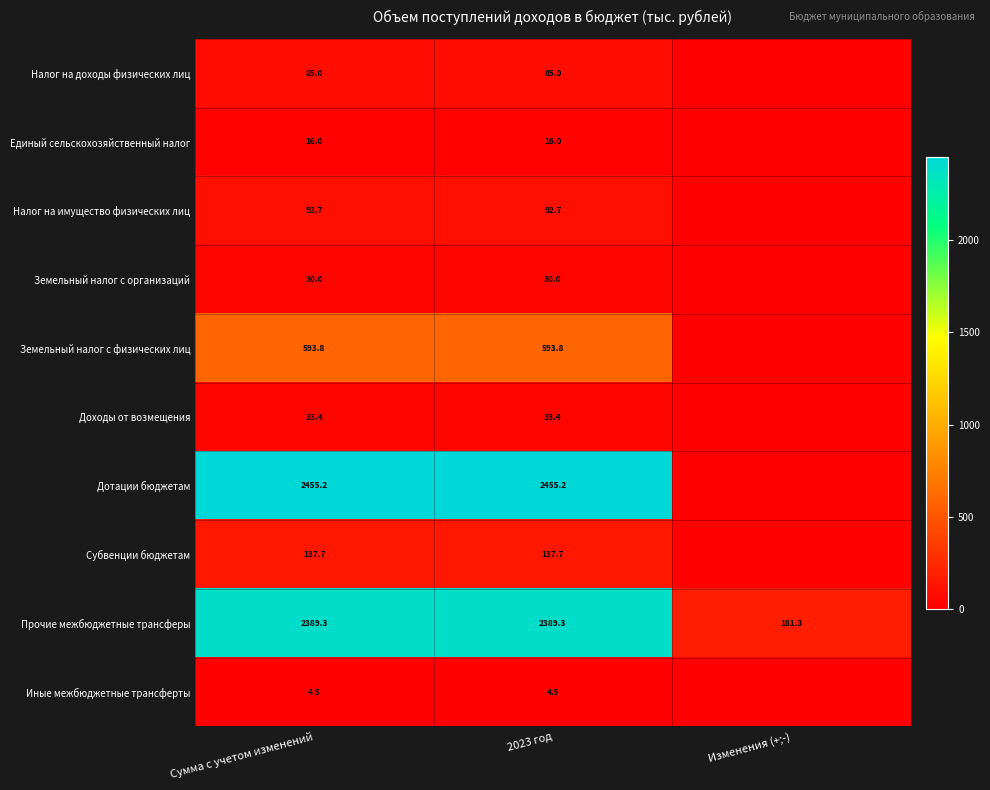

Rank the series at 2023 год from lowest to highest value.

Иные межбюджетные трансферты, Единый сельскохозяйственный налог, Земельный налог с организаций, Доходы от возмещения, Налог на доходы физических лиц, Налог на имущество физических лиц, Субвенции бюджетам, Земельный налог с физических лиц, Прочие межбюджетные трансферы, Дотации бюджетам